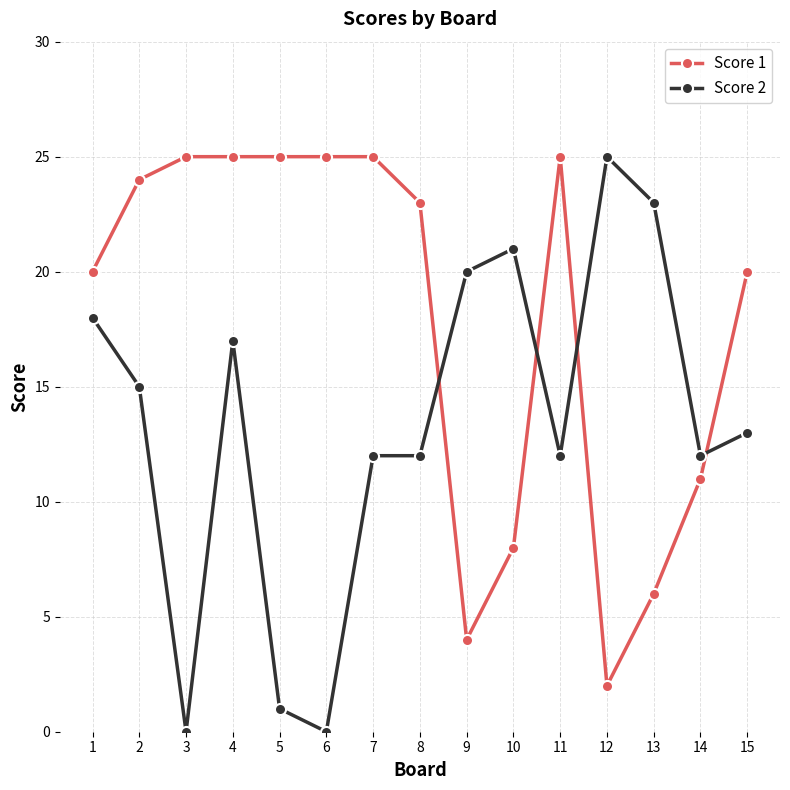

Rank the series by their average value, from highest to lowest.

Score 1, Score 2